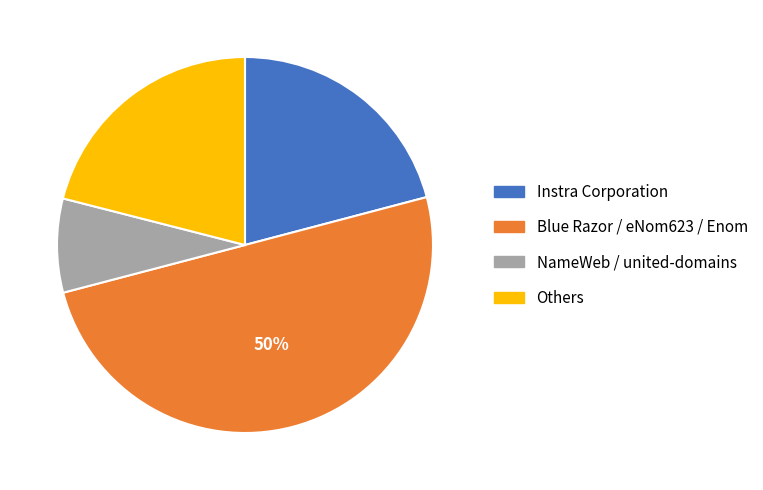

To the nearest percent, what is the average slice percentage?

25%